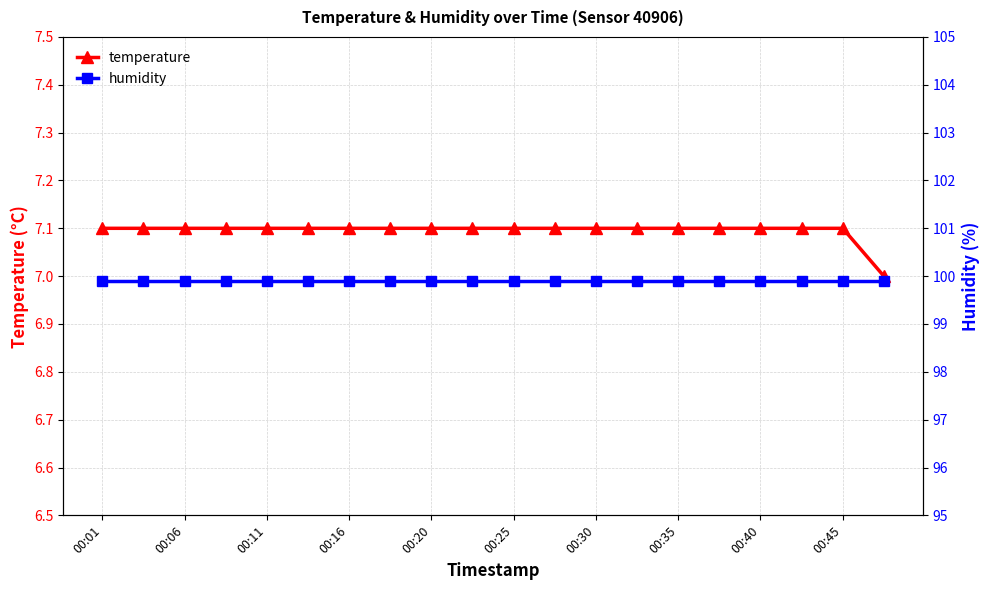

True or false: temperature has a value of 9.5 at 00:40.

False